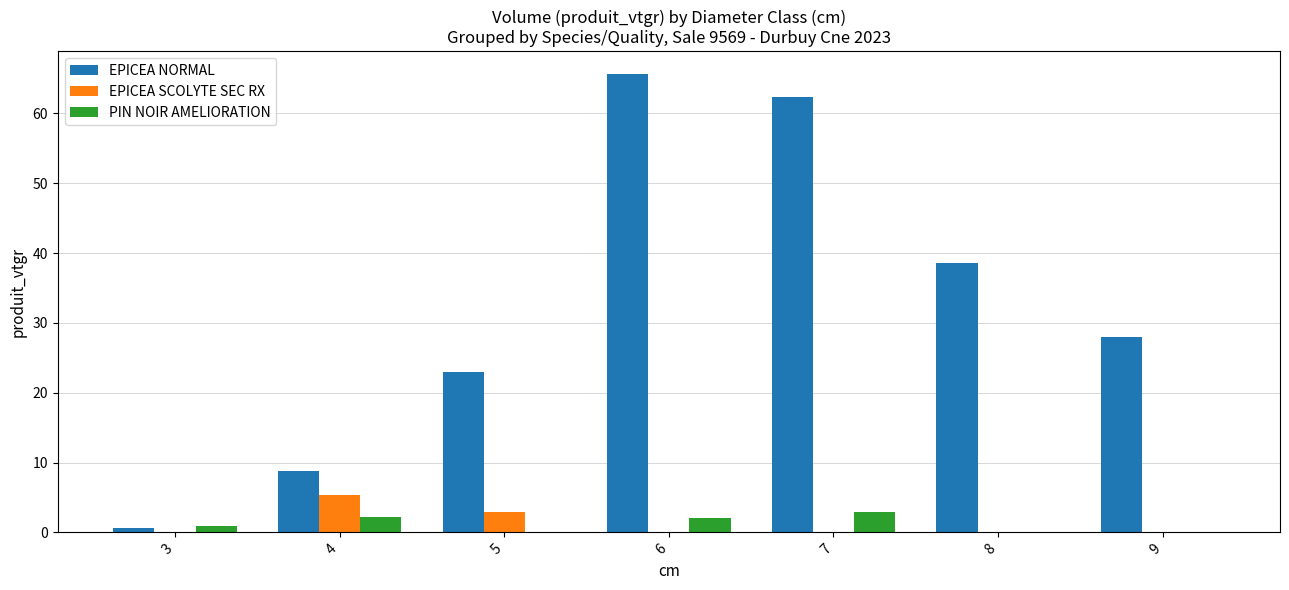

What is the highest value of the PIN NOIR AMELIORATION series?

2.9